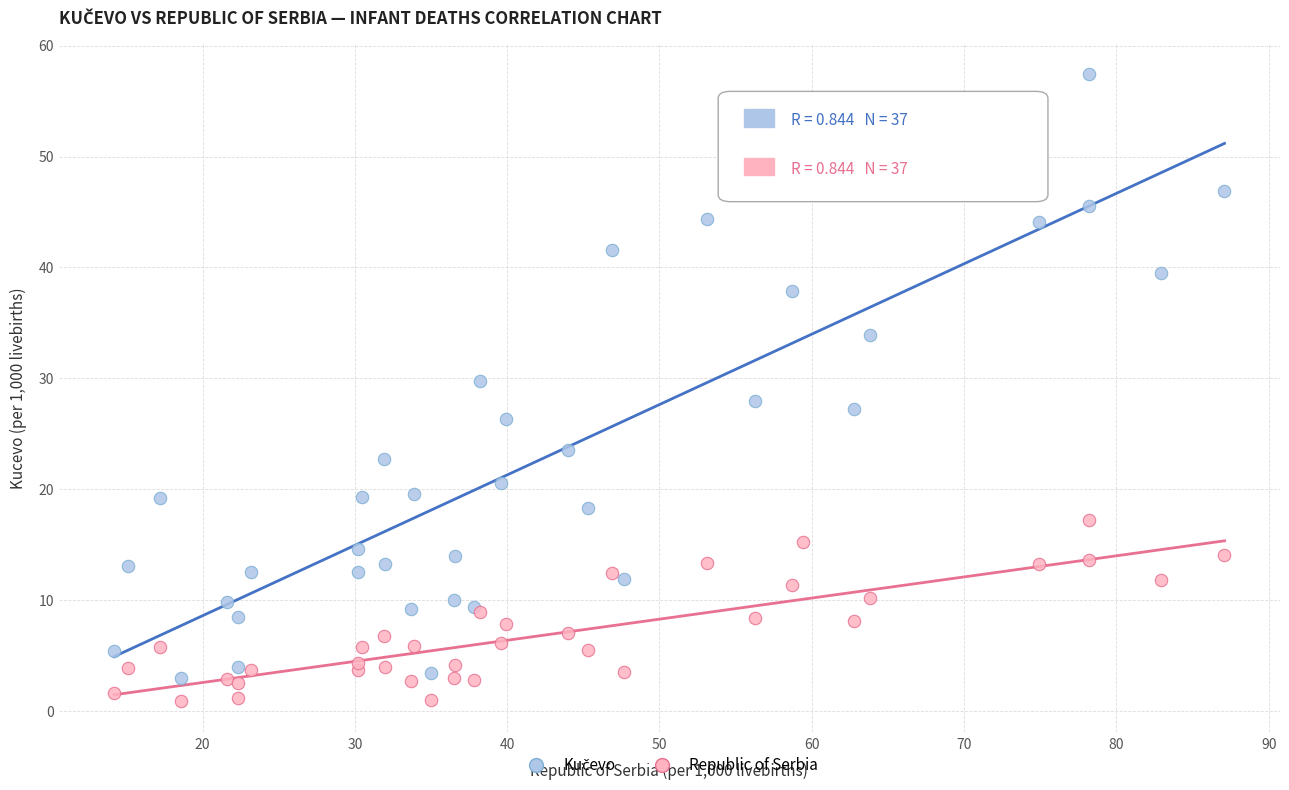

What is the X range (max minus min) for the scatter plot?

72.9